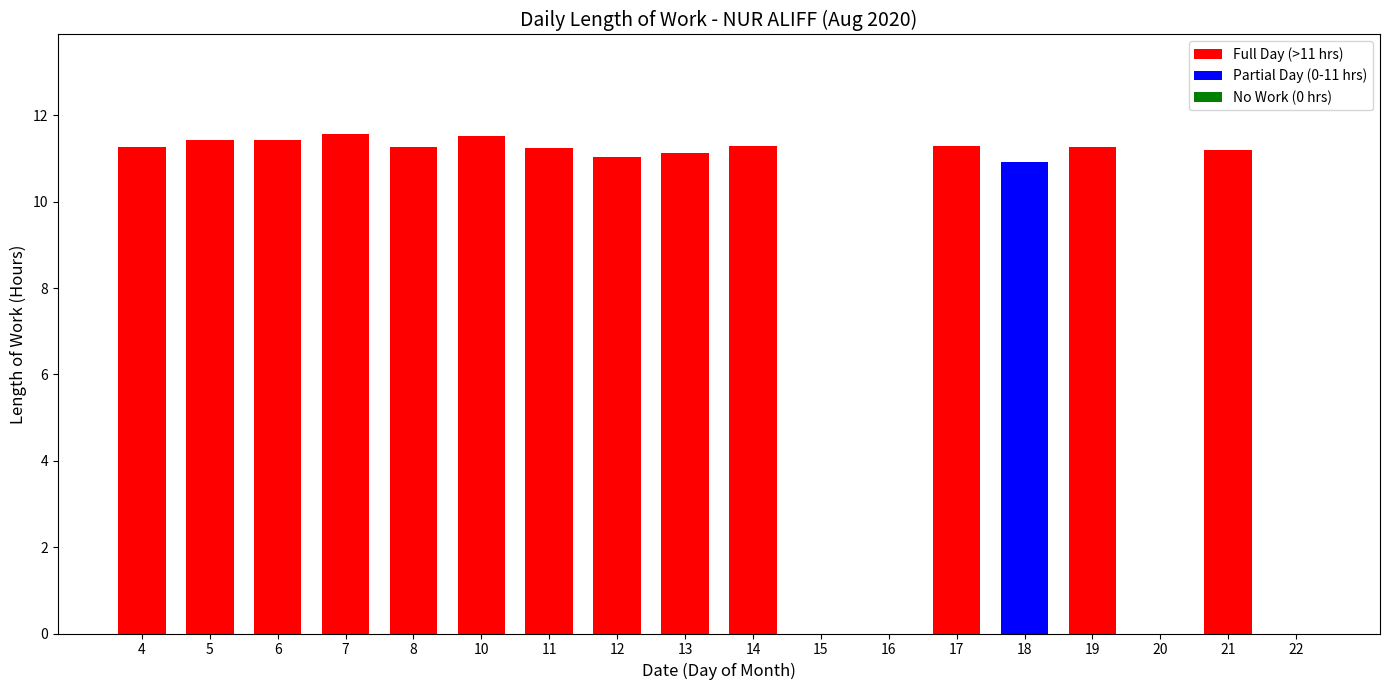

How many distinct data groups are displayed?

1